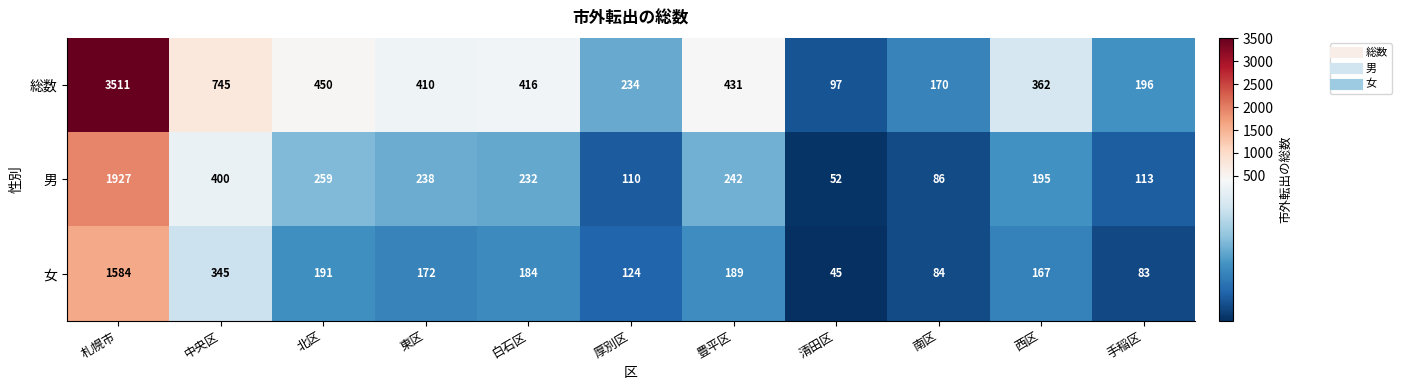

Where does the 女 series first go above 172?

札幌市